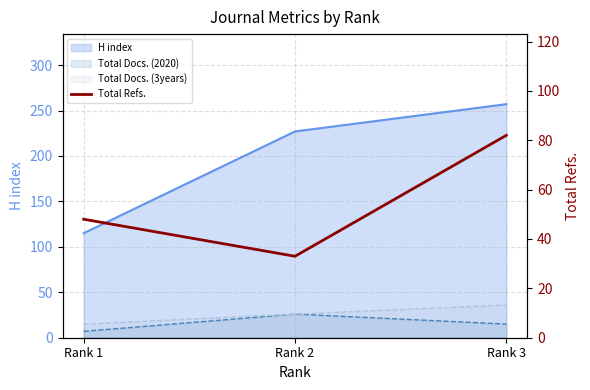

List the labels in order of value, smallest first.

Rank 2, Rank 1, Rank 3